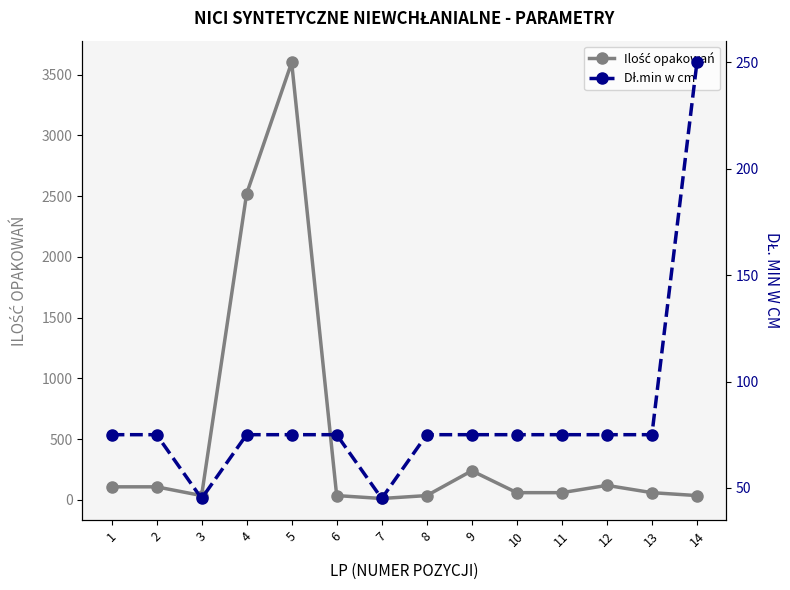

How many values in the Dł.min w cm series are below 75?

2